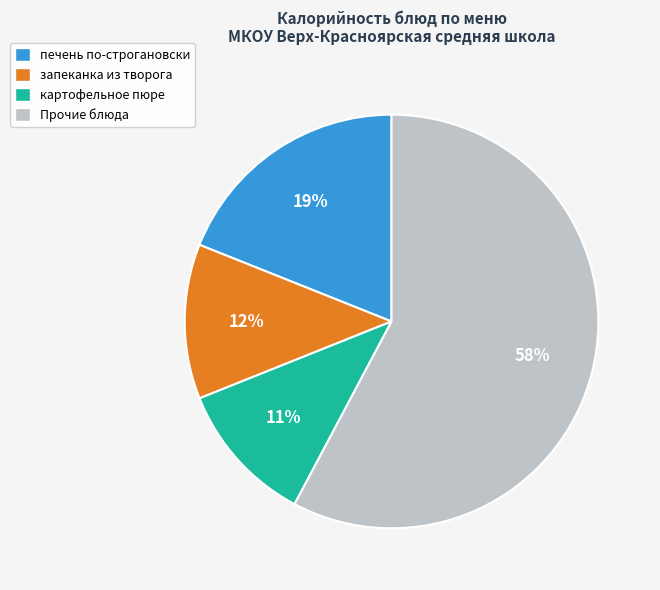

Is the sum of печень по-строгановски and Прочие блюда greater than half?

Yes